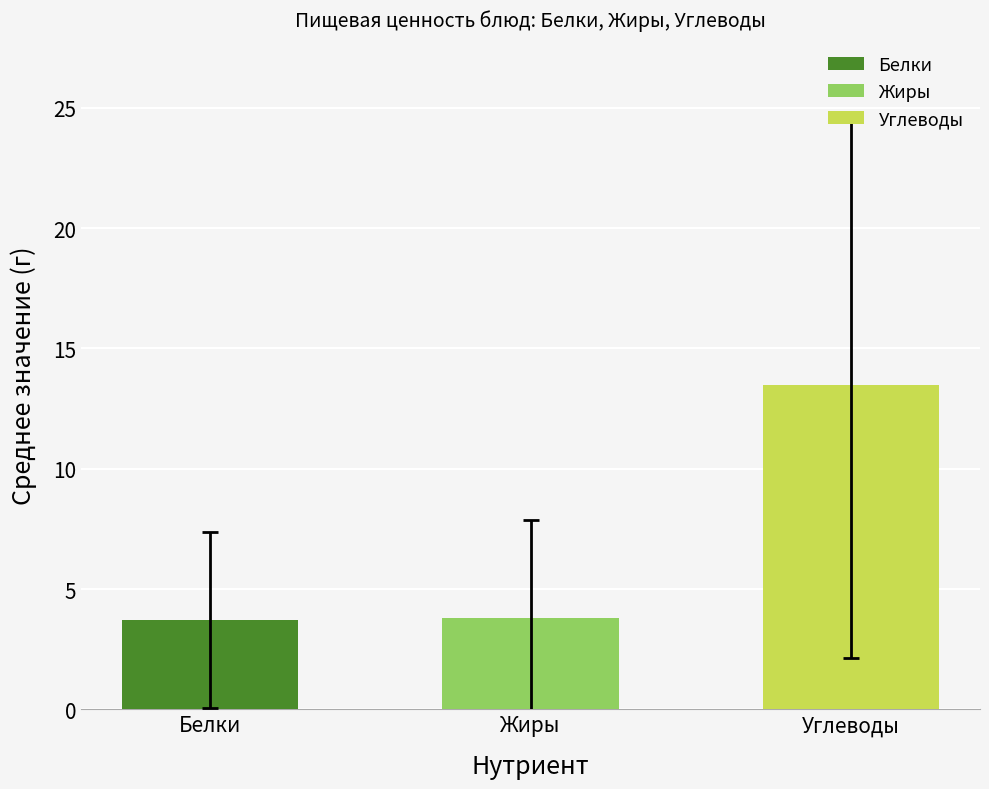

Which label corresponds to the largest value in the chart?

Углеводы